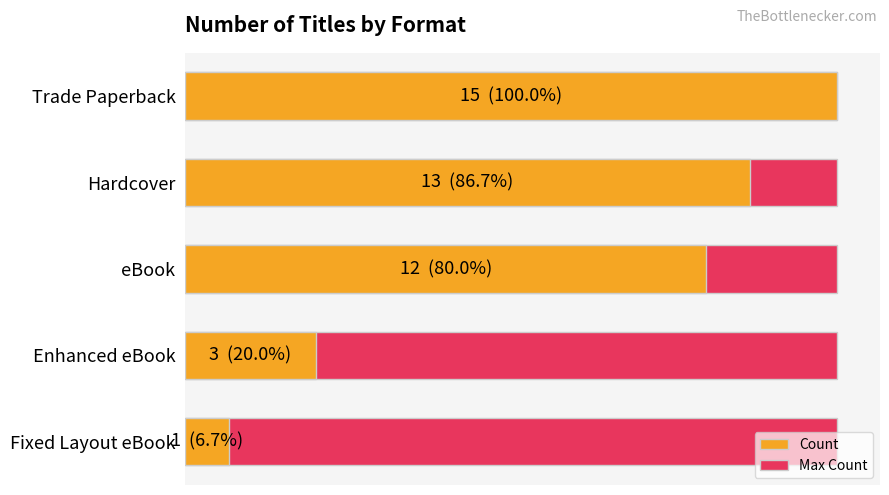

Which series has the largest total across all categories?

Count